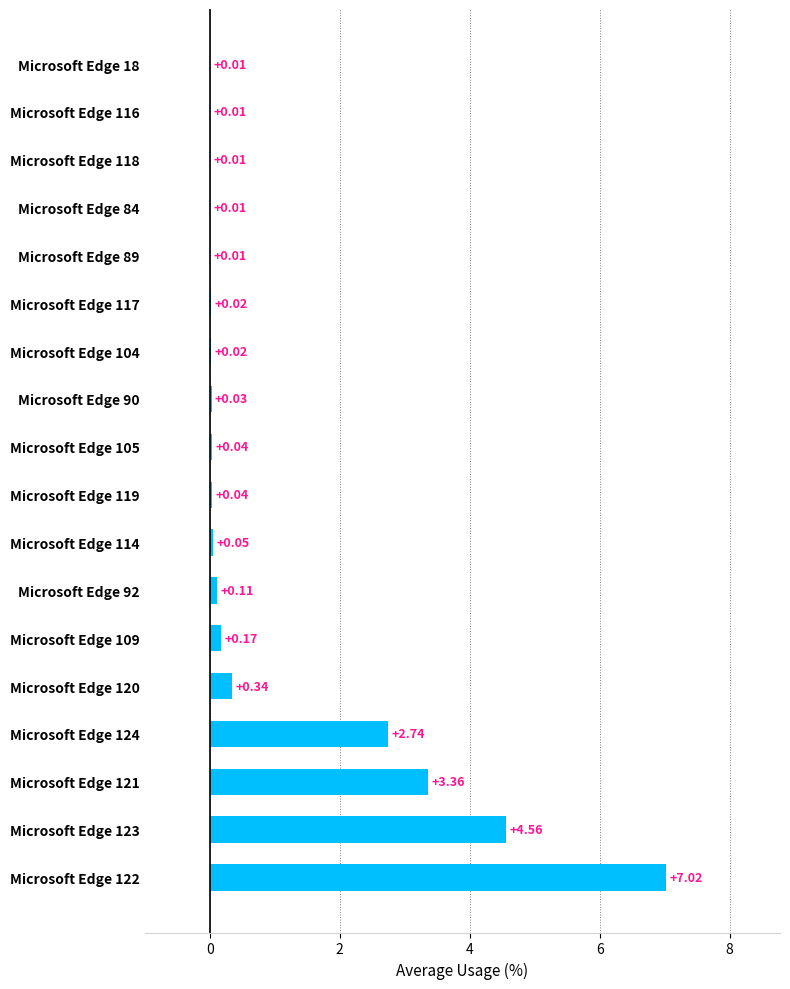

Where is the data nearest to the value 3?

Microsoft Edge 124